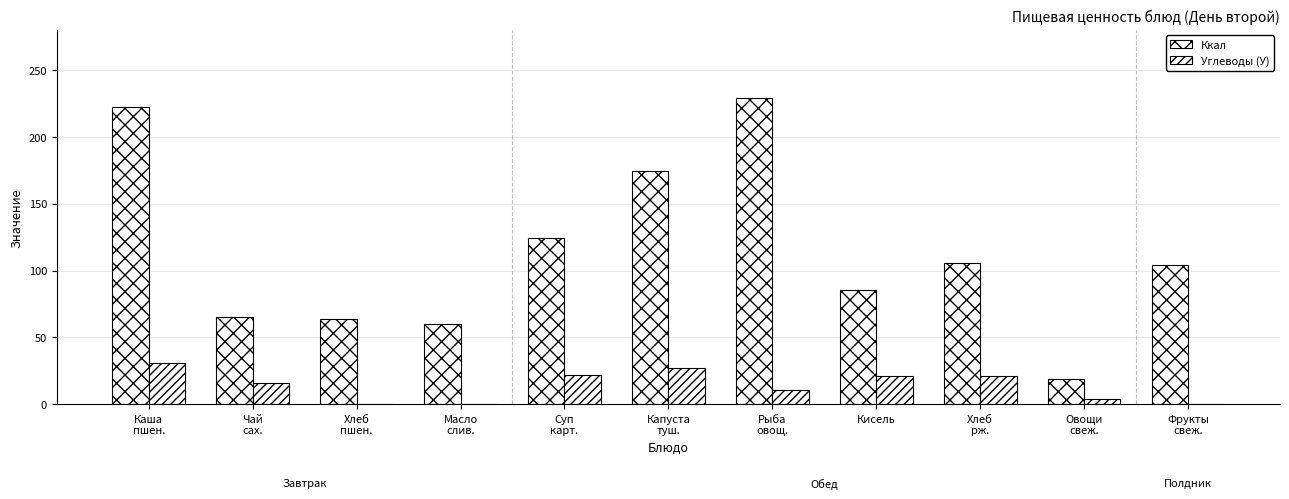

Are the bars horizontal?

No